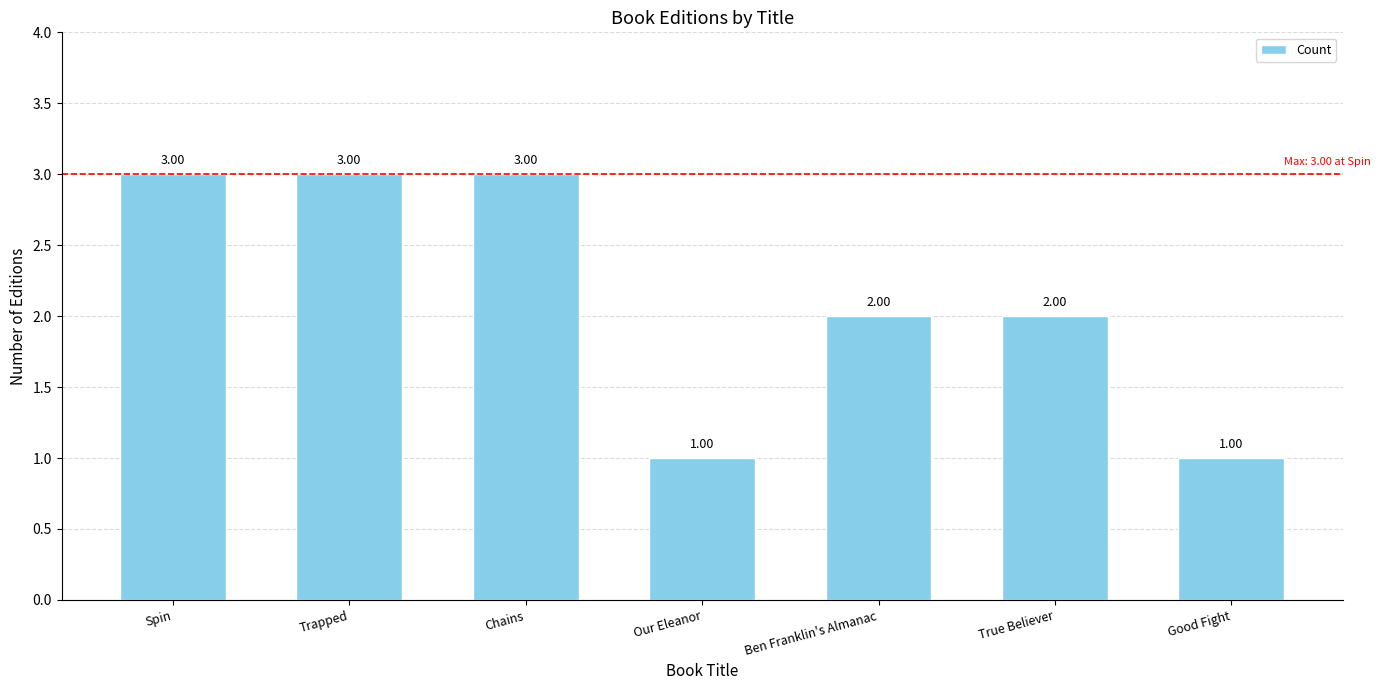

What is the sum of the values at Spin and Ben Franklin's Almanac?

5